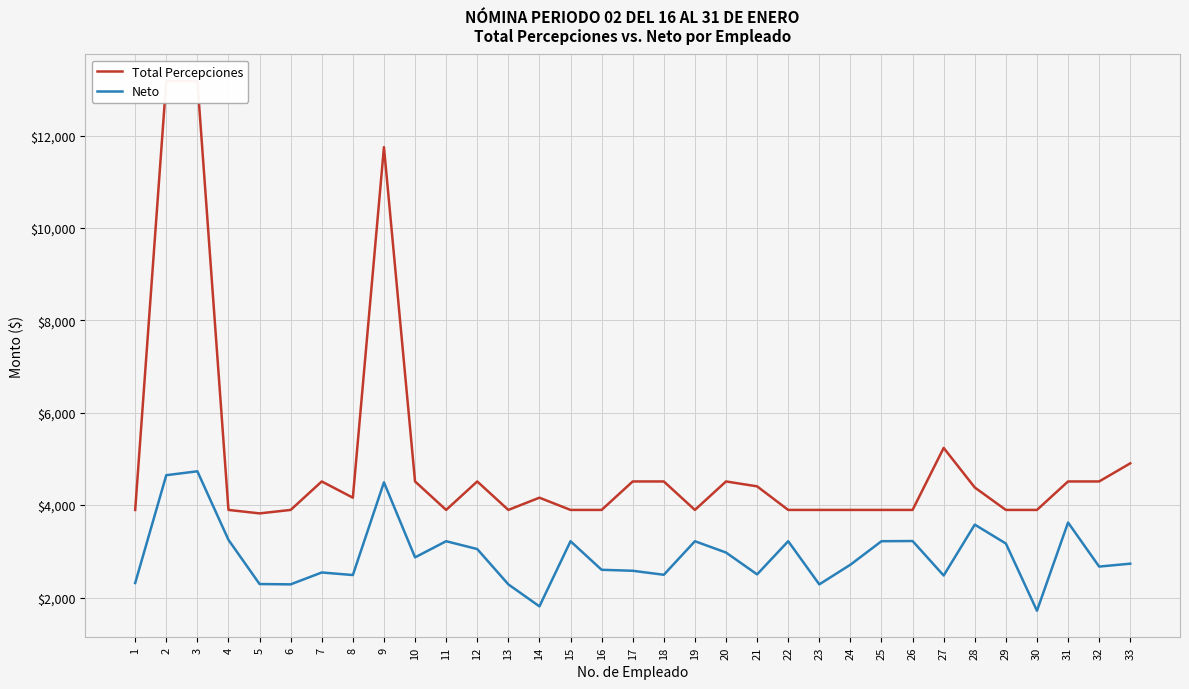

Reading left to right, what are all the values shown in this chart?

Total Percepciones: 1=3896.2	2=13182.6	3=13182.6	4=3896.2	5=3821.2	6=3896.2	7=4512.6	8=4161.2	9=11749.6	10=4512.6	11=3896.2	12=4512.6	13=3896.2	14=4161.2	15=3896.2	16=3896.2	17=4512.6	18=4512.6	19=3896.2	20=4512.6	21=4406.6	22=3896.2	23=3896.2	24=3896.2	25=3896.2	26=3896.2	27=5238.8	28=4381.6	29=3896.2	30=3896.2	31=4512.6	32=4512.6	33=4904.7
Neto: 1=2314.0	2=4648.2	3=4732.6	4=3248.0	5=2291.8	6=2284.8	7=2542.0	8=2486.4	9=4493.8	10=2869.2	11=3218.8	12=3049.0	13=2284.8	14=1808.6	15=3218.8	16=2600.0	17=2579.0	18=2492.0	19=3218.6	20=2974.0	21=2500.6	22=3218.8	23=2284.6	24=2709.8	25=3218.8	26=3222.8	27=2476.4	28=3578.0	29=3168.8	30=1713.8	31=3623.8	32=2669.6	33=2732.6